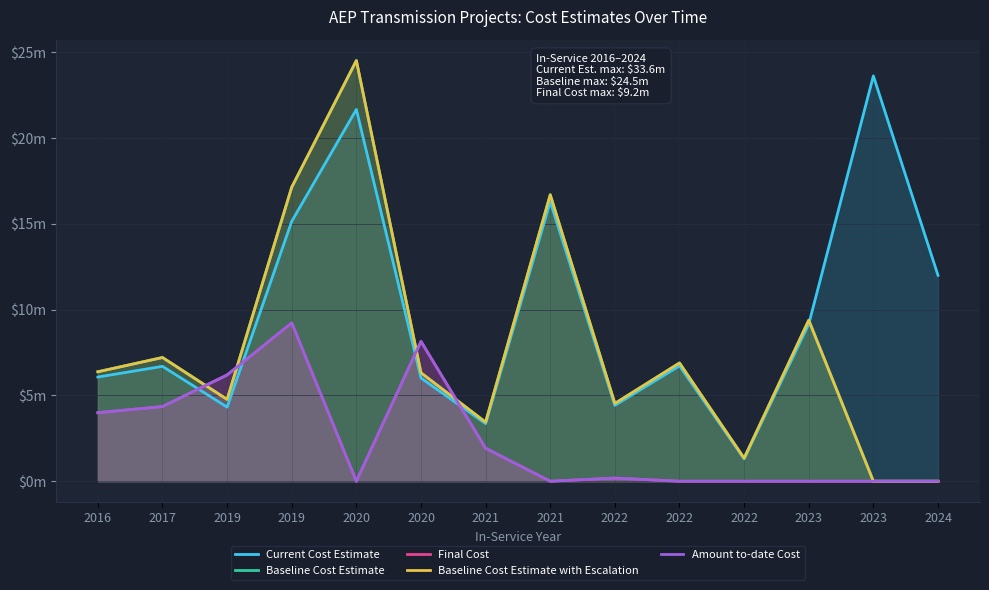

Rank the categories by Final Cost value from highest to lowest.

2019, 2020, 2019, 2017, 2016, 2021, 2022, 2020, 2021, 2022, 2022, 2023, 2023, 2024